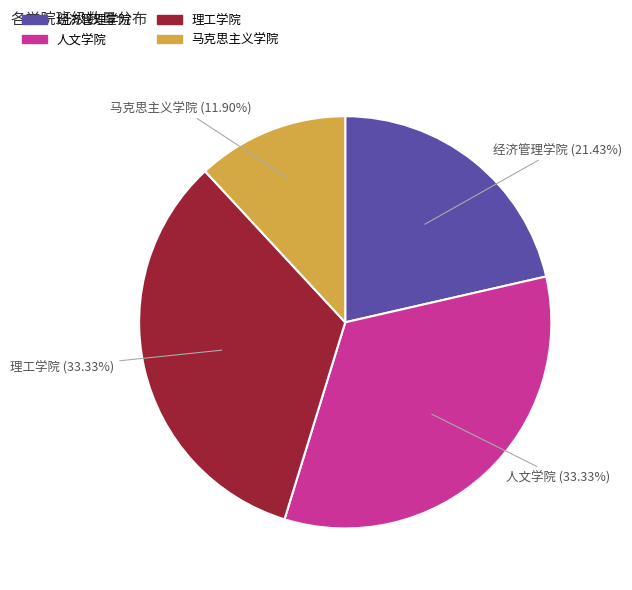

What percentage is the 人文学院 slice, to the nearest percent?

33%